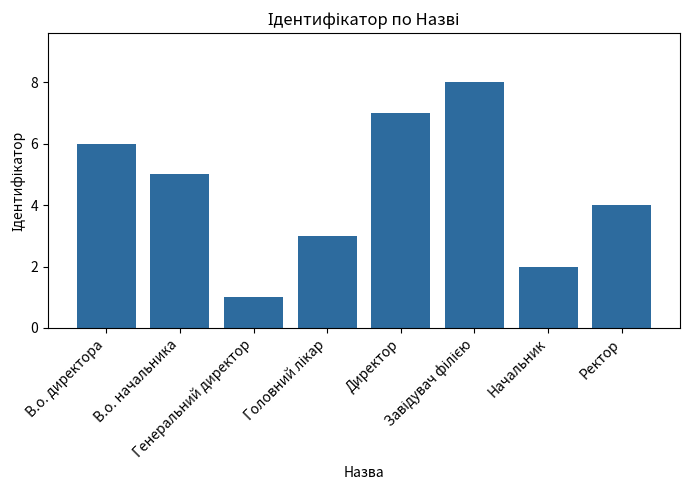

What is the difference between the second highest and second lowest values?

5